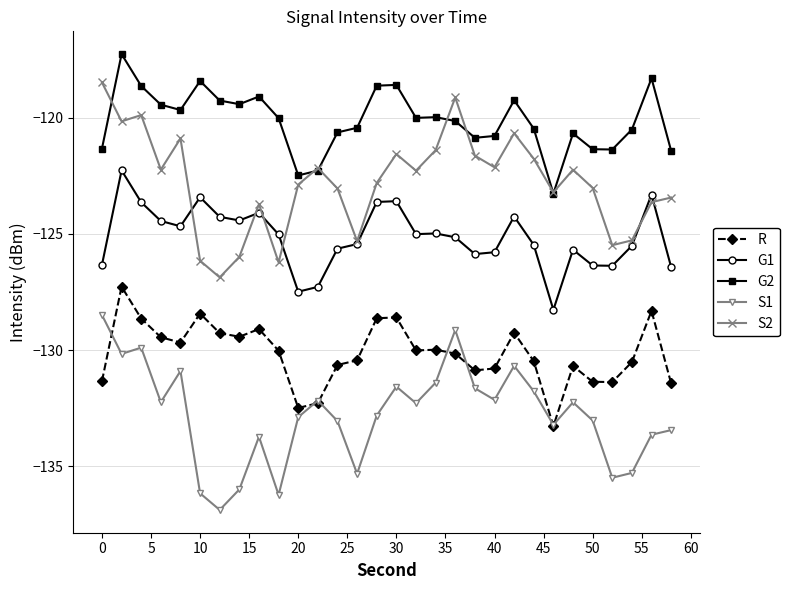

What is the average value of the G2 series?

-120.1